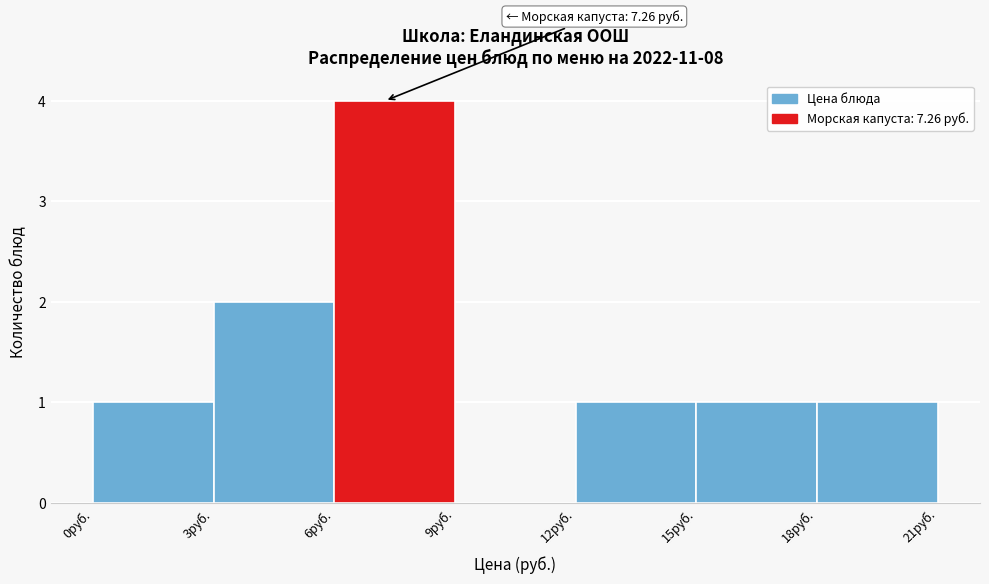

Which range on the x-axis has the tallest bar?

6 to 9